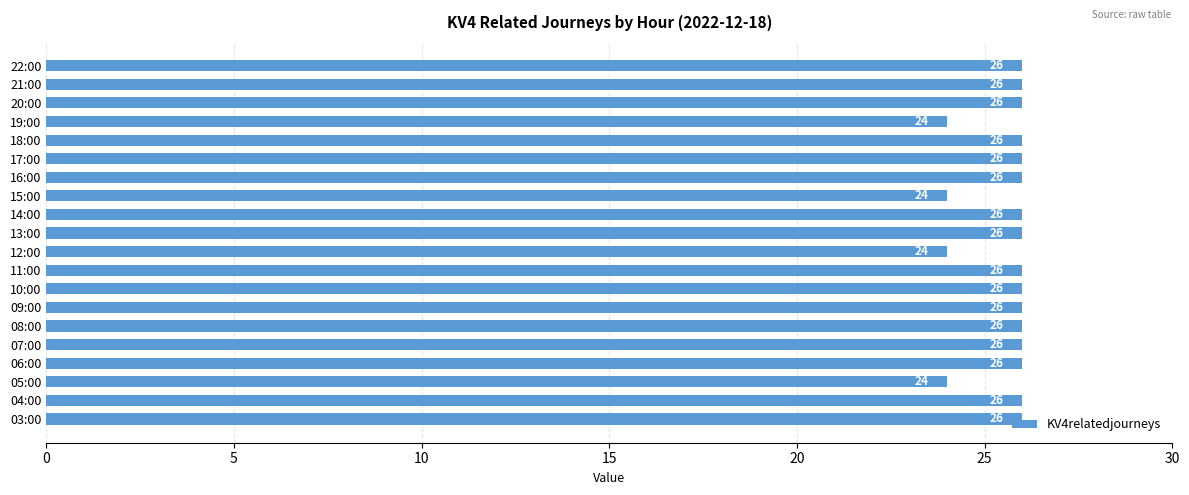

Is it true that the value at 07:00 is 12?

False